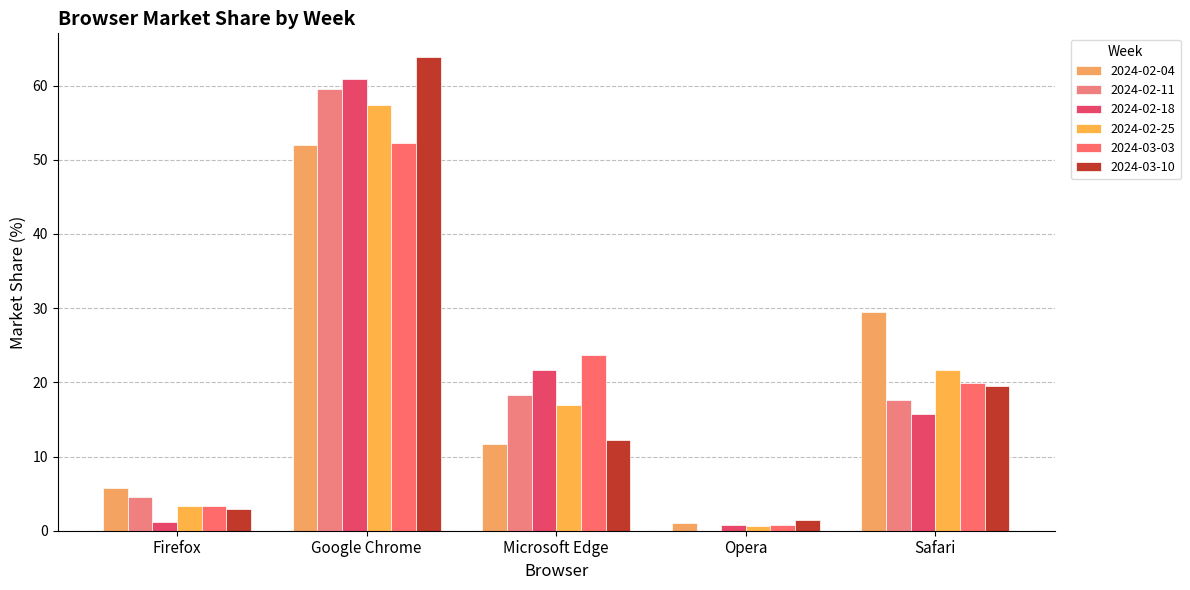

At which category is the sum across all series the highest?

Google Chrome